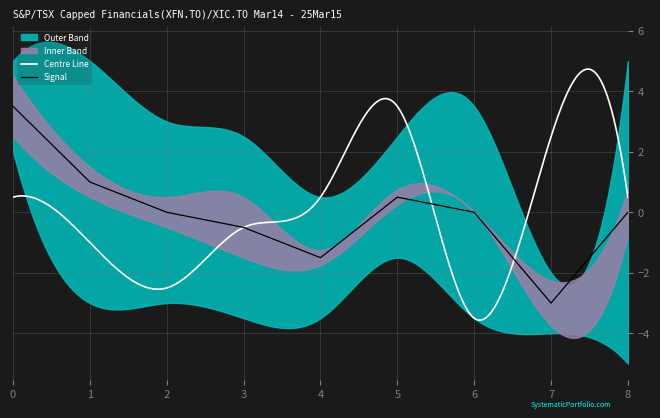

What is the highest value of the Centre Line series?

4.7